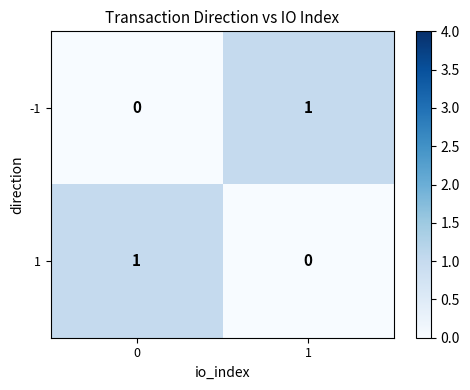

Reading right to left, list all the values displayed in this chart.

-1: 1=1	0=0
1: 1=0	0=1